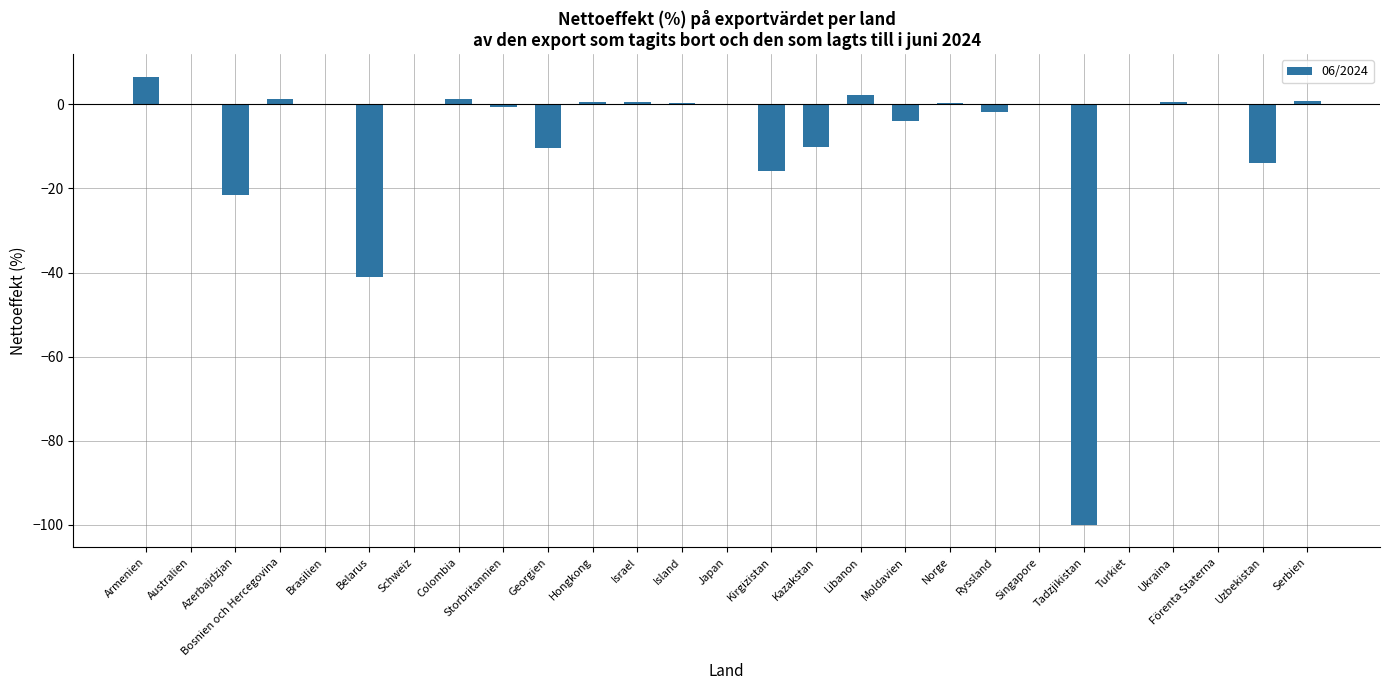

Between Bosnien och Hercegovina and Uzbekistan, which is larger?

Bosnien och Hercegovina